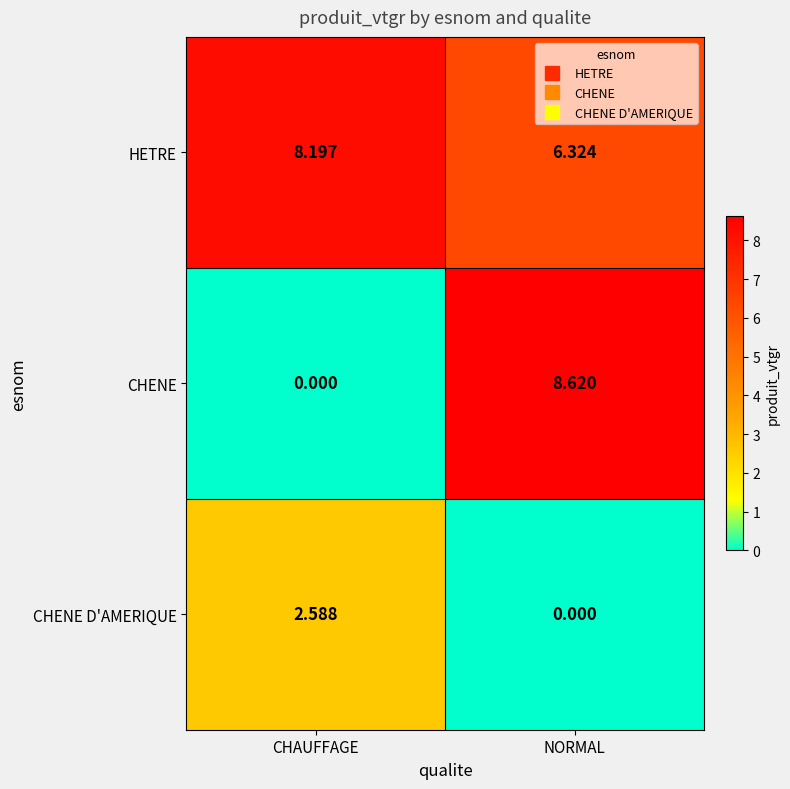

Rank the series by their maximum value, from highest to lowest.

CHENE, HETRE, CHENE D'AMERIQUE